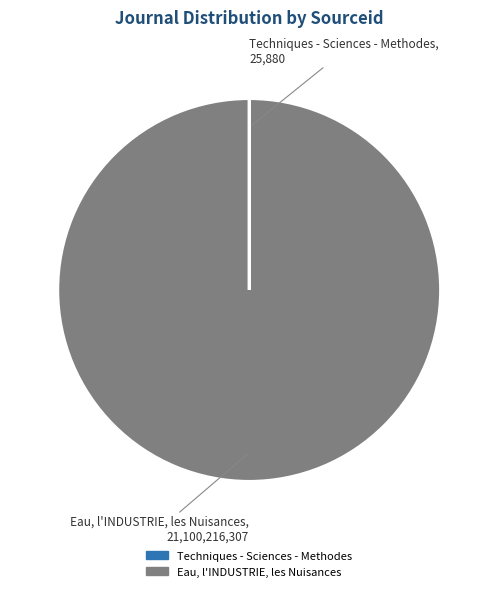

Which category has the biggest portion of the pie?

Eau, l'INDUSTRIE, les Nuisances